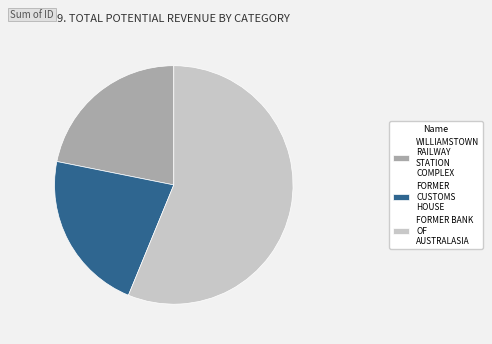

Does FORMER BANK OF AUSTRALASIA represent more than half of the total?

Yes